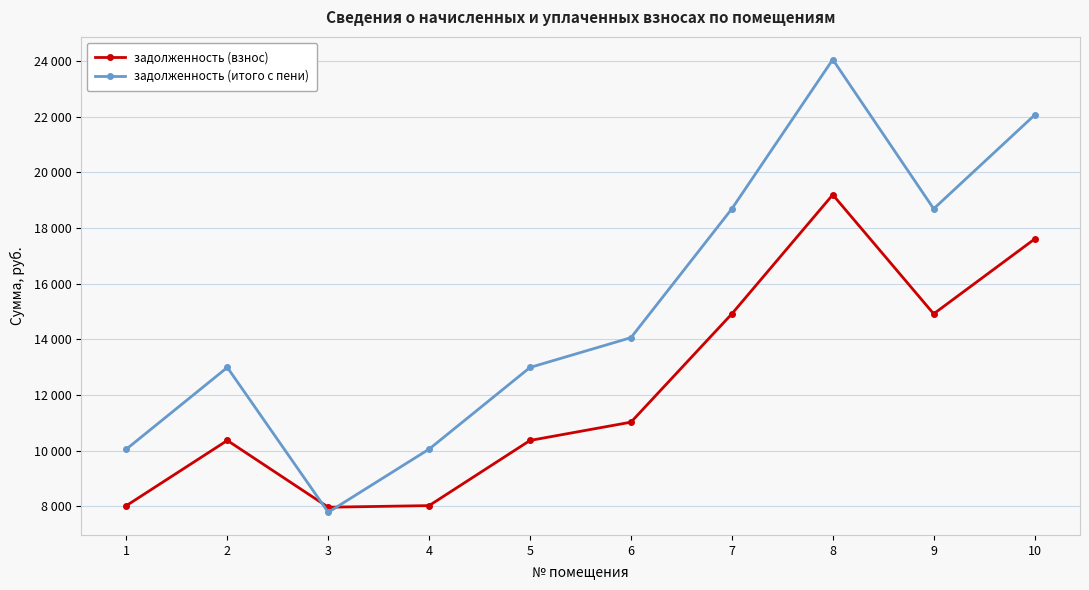

What is the difference between the maximum and minimum values in the задолженность (итого с пени) series?

16275.1